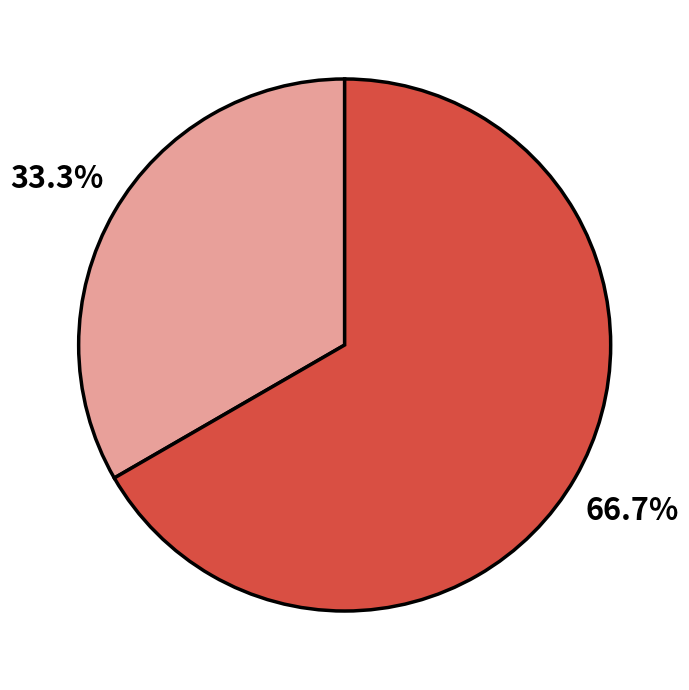

Is there any slice that represents more than half of the pie?

Yes